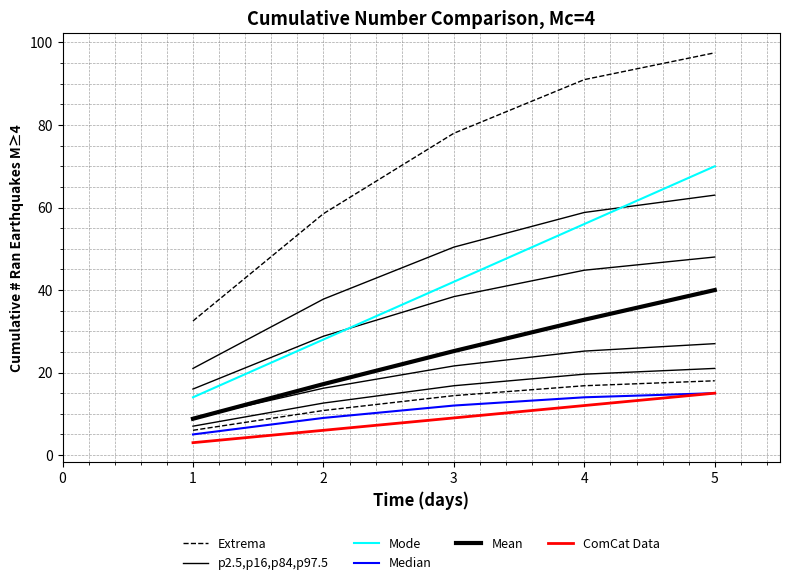

Which series has the largest total across all categories?

Extrema